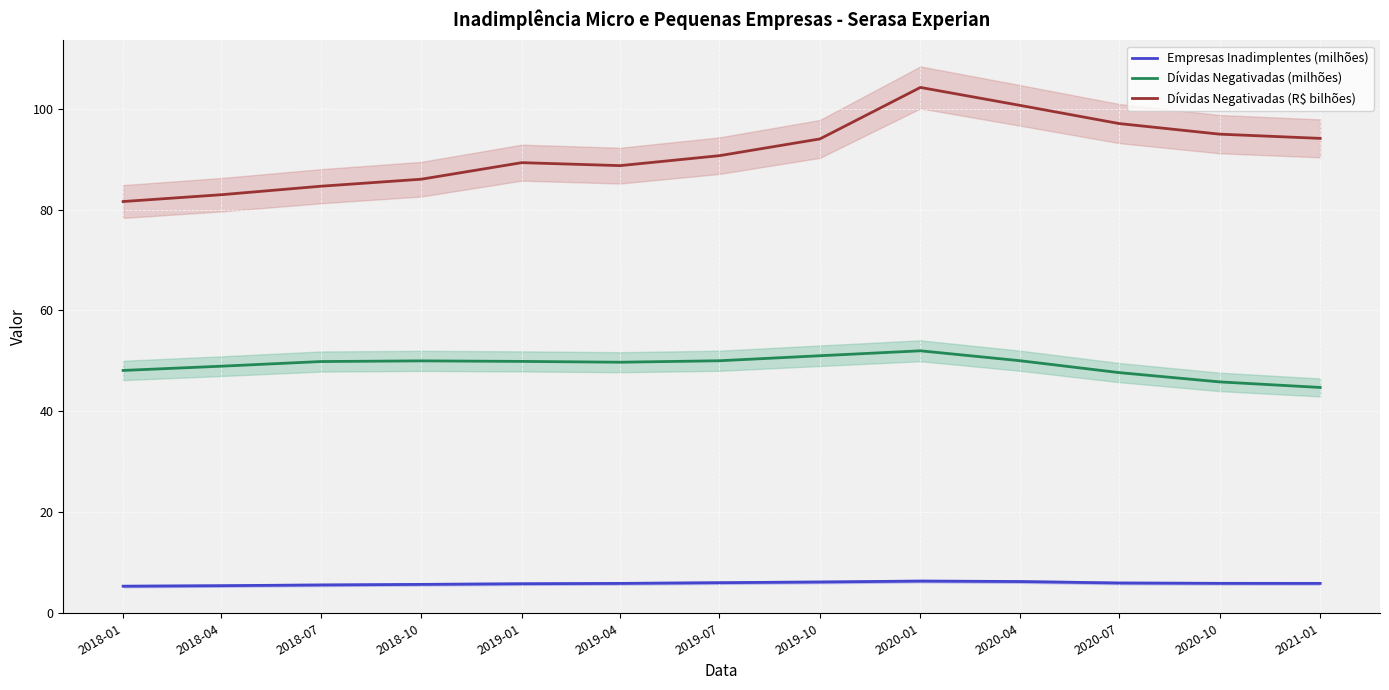

True or false: Dívidas Negativadas (R$ bilhões) and Empresas Inadimplentes (milhões) cross at least once.

False